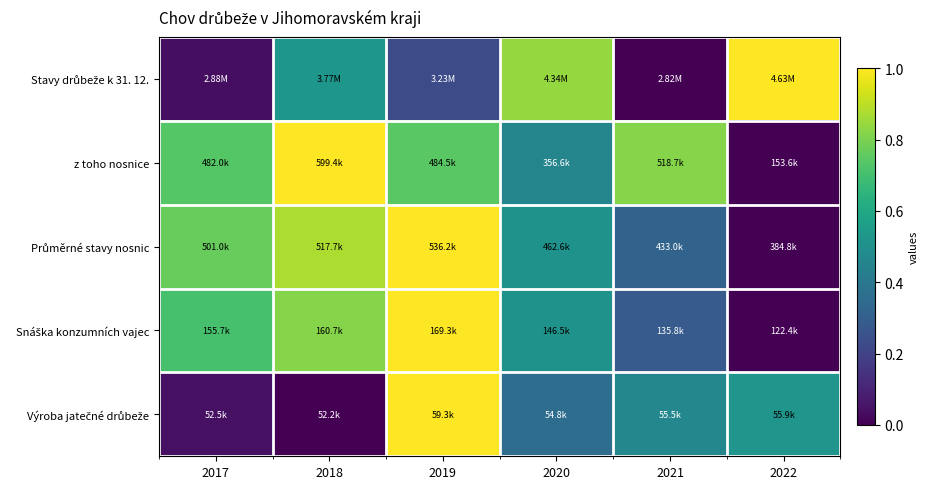

Which series changed the most between 2017 and 2022?

Stavy drůbeže k 31. 12.